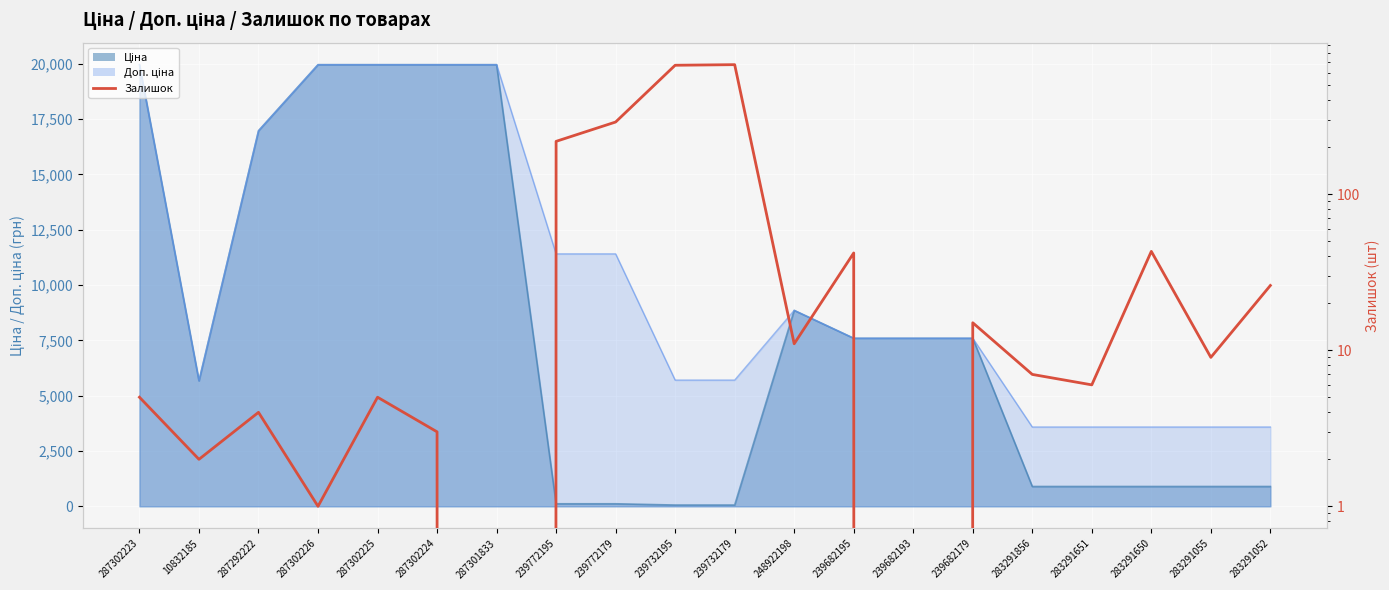

Where does the data first go above 9?

239772195